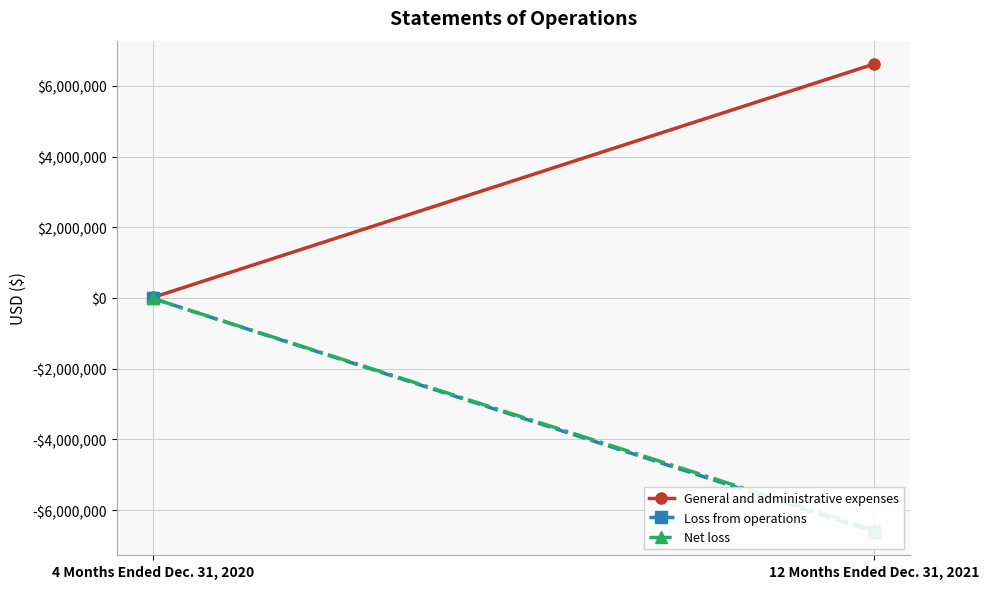

What is the label of the 1st point from the right?

12 Months Ended Dec. 31, 2021